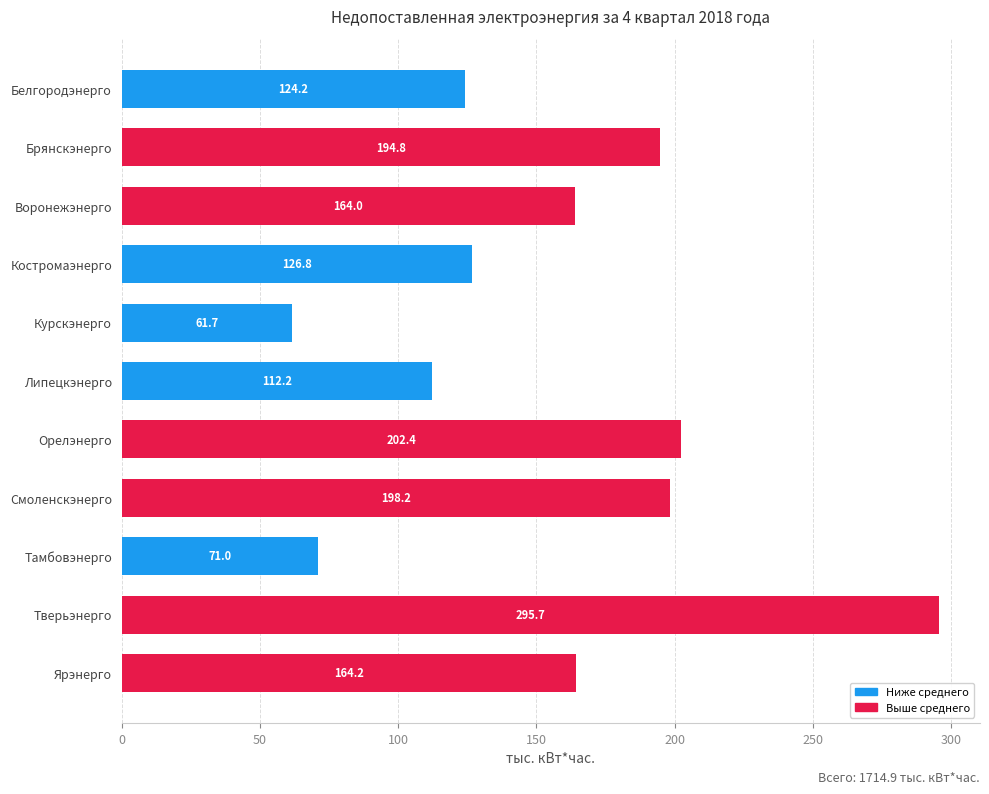

What is the difference between the maximum and second lowest values?

224.7